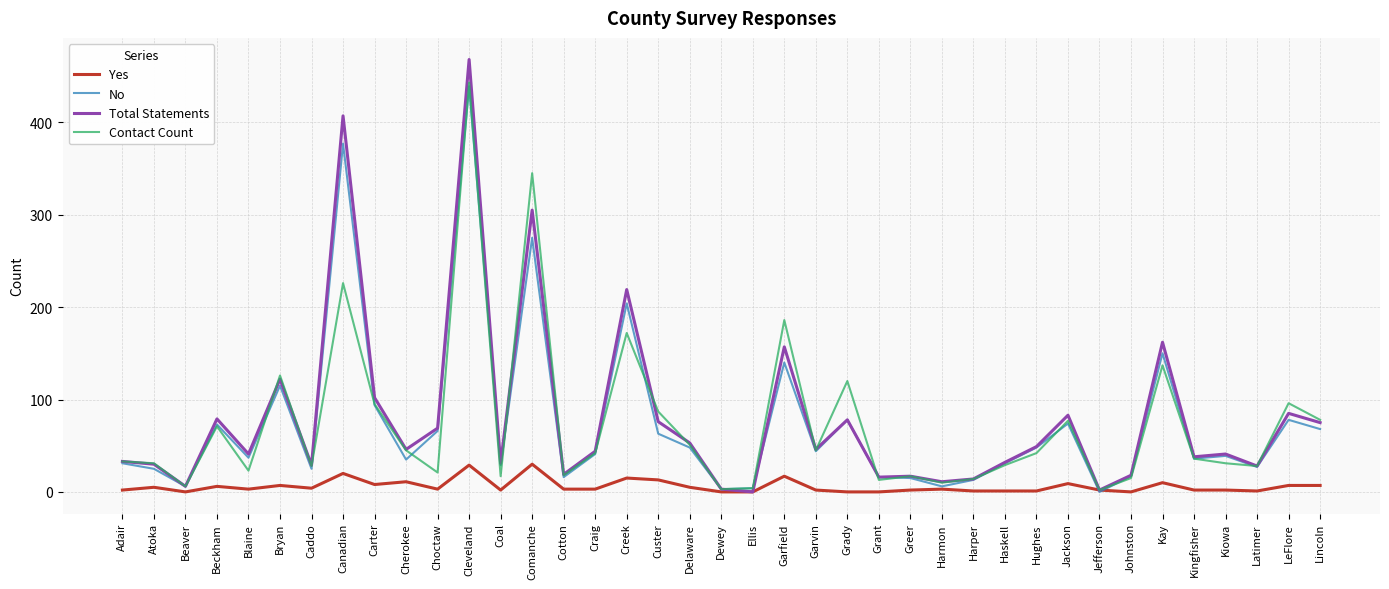

The value of Yes at Kay is 10. True or false?

True